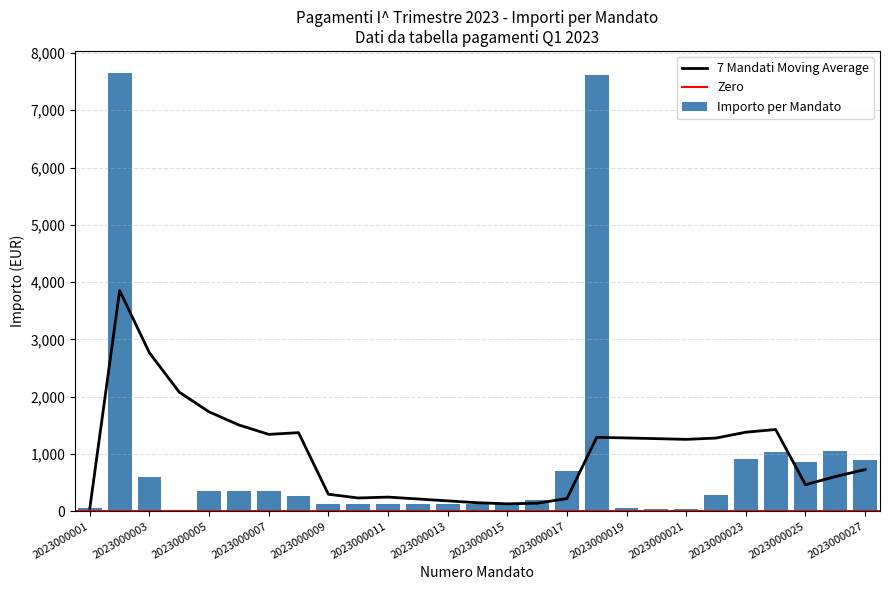

Is it true that the value at 2023000006 is 360.0?

True